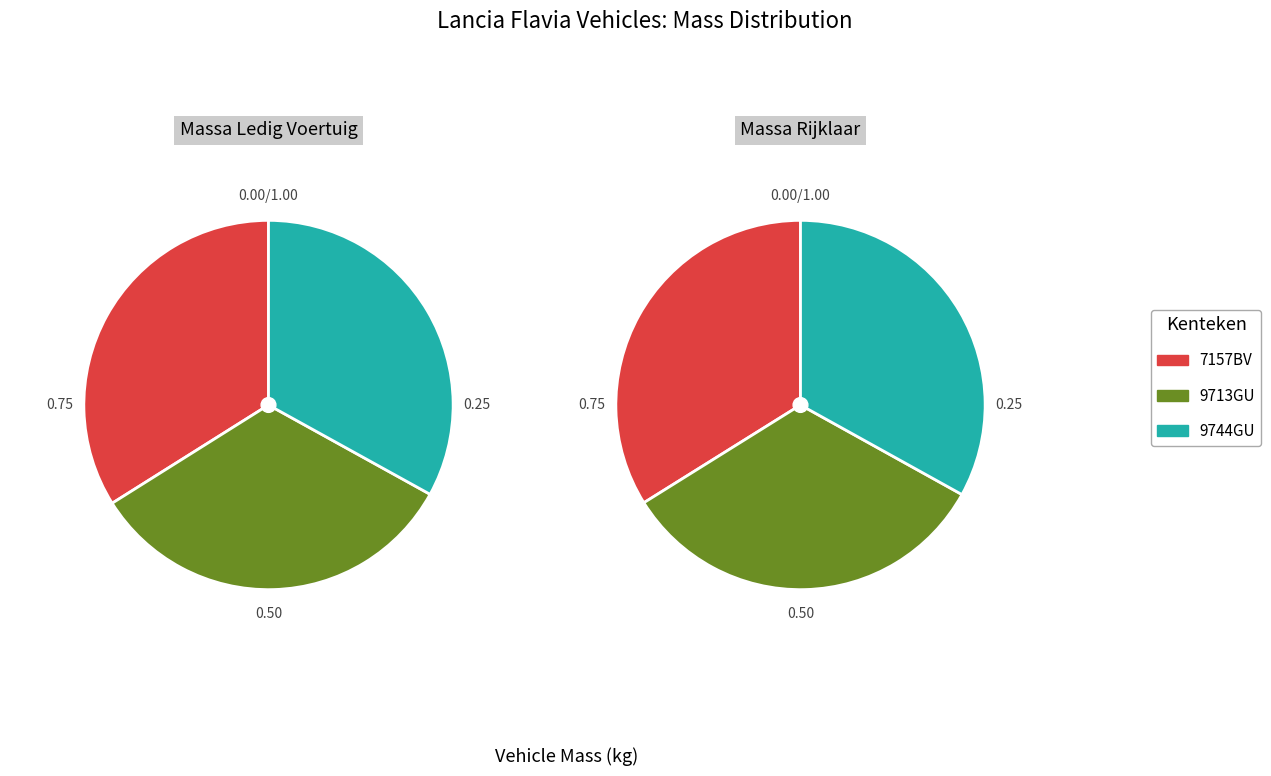

Is it true that 9744GU is 48% of the pie?

False